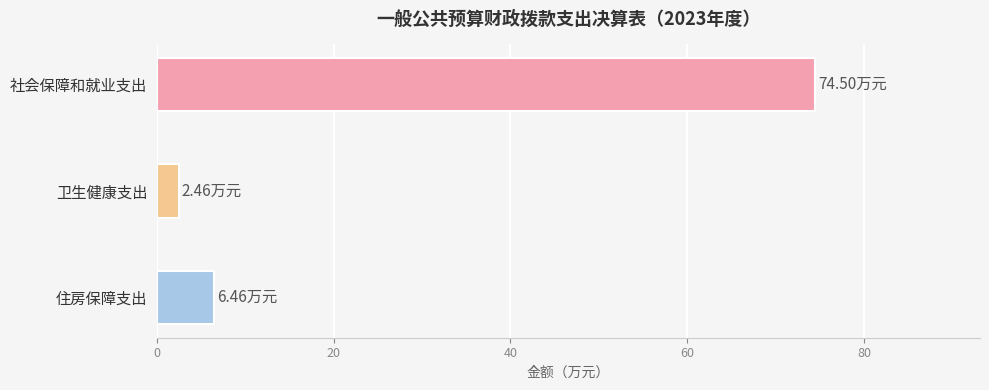

How many bars are there in total?

3